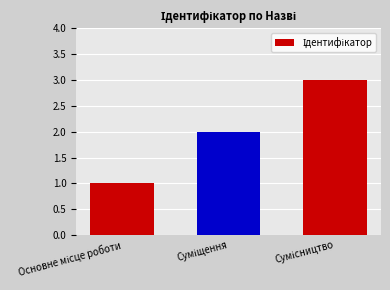

How many series are shown in this chart?

1